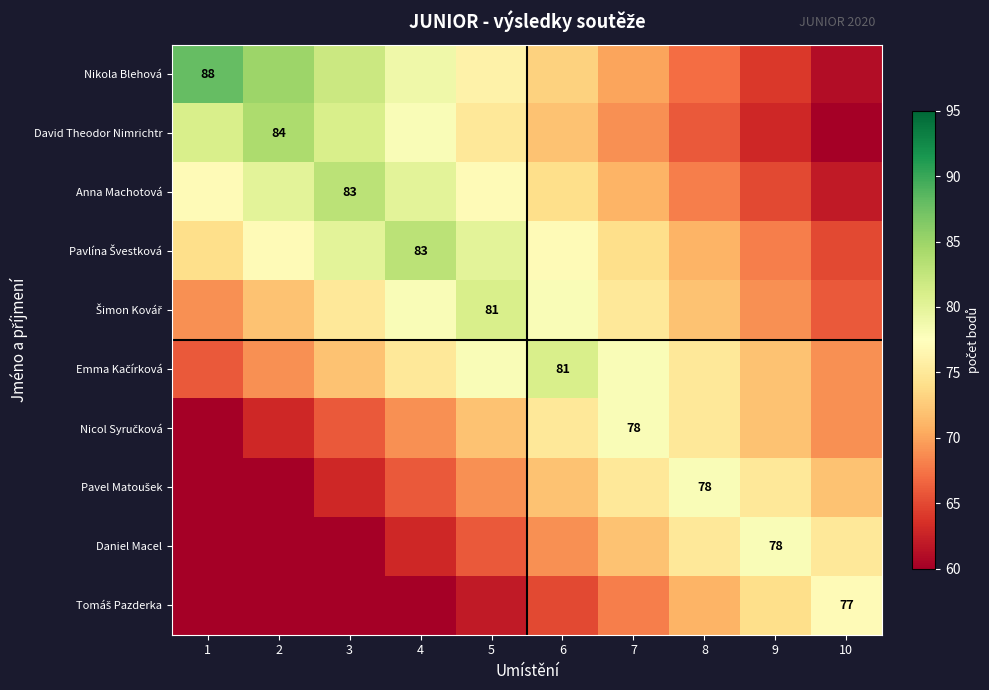

At which category is the sum across all series the highest?

5